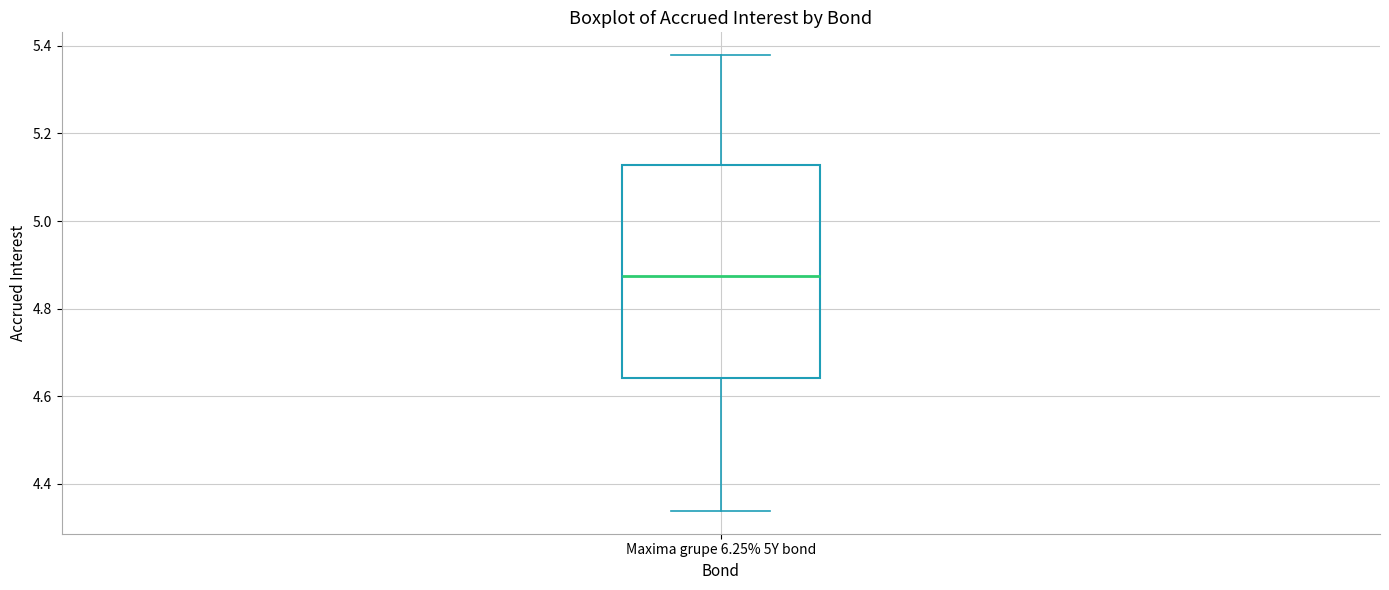

Where is the upper edge of the box for Maxima grupe 6.25% 5Y bond on the y-axis? The values are not printed on the chart, so give them approximately, as read against the axis.

5.12